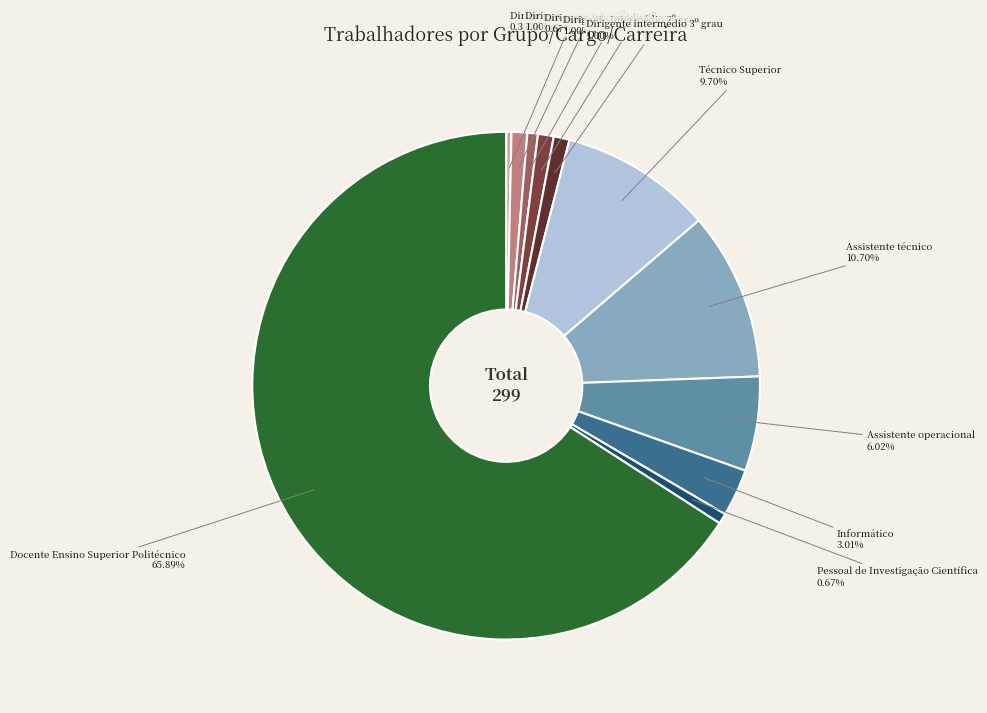

How many segments does this pie chart have?

11